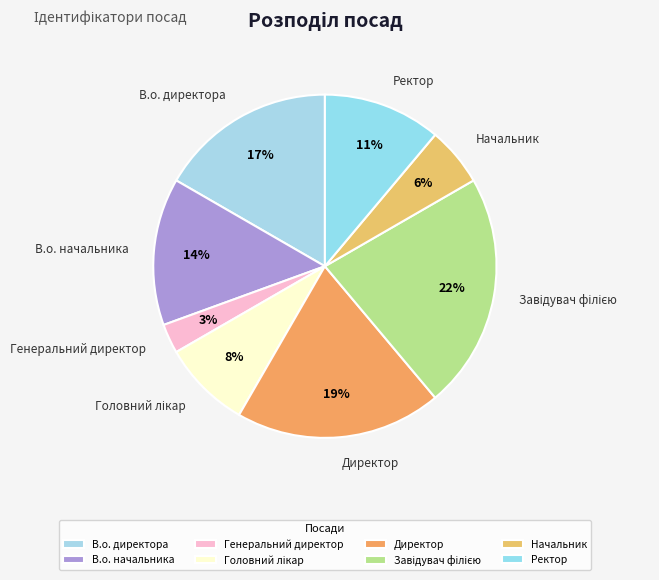

To the nearest percent, what percentage of the pie is Директор?

19%